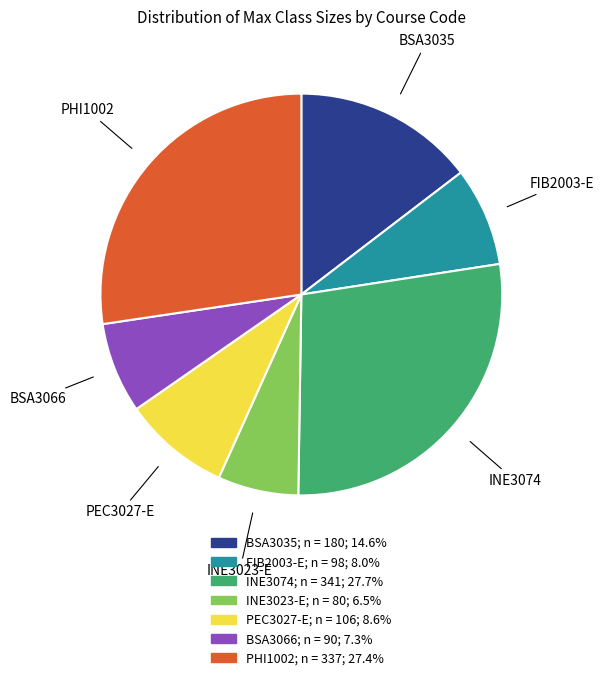

What is the ratio of the value at PHI1002 to the value at INE3023-E?

4.2